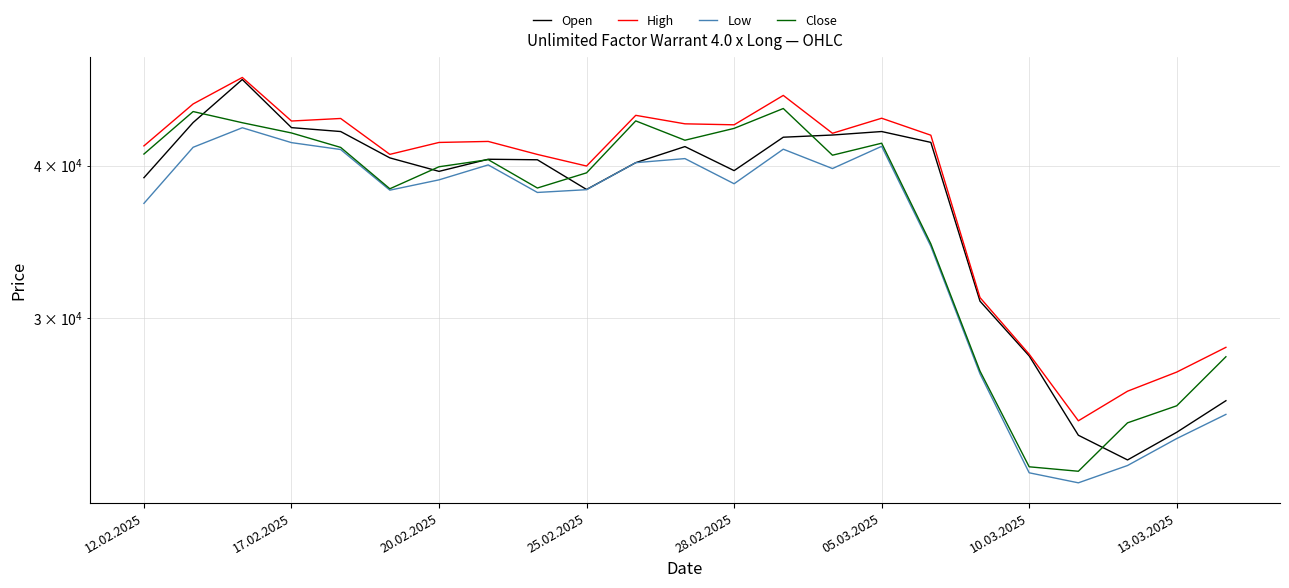

Which series has the largest total across all categories?

High